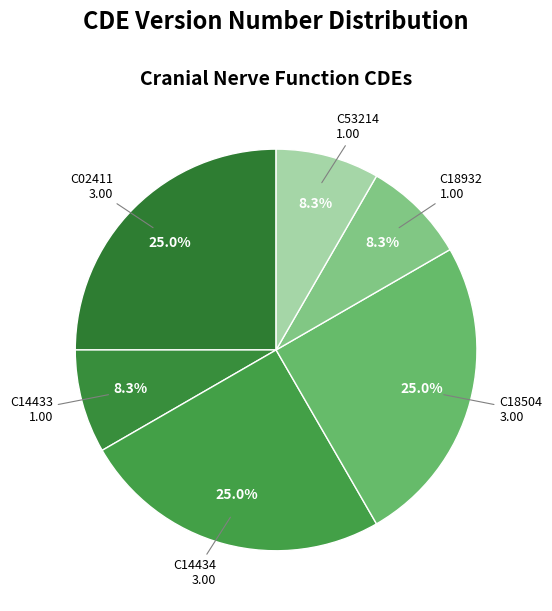

Count the number of slices in the pie.

6